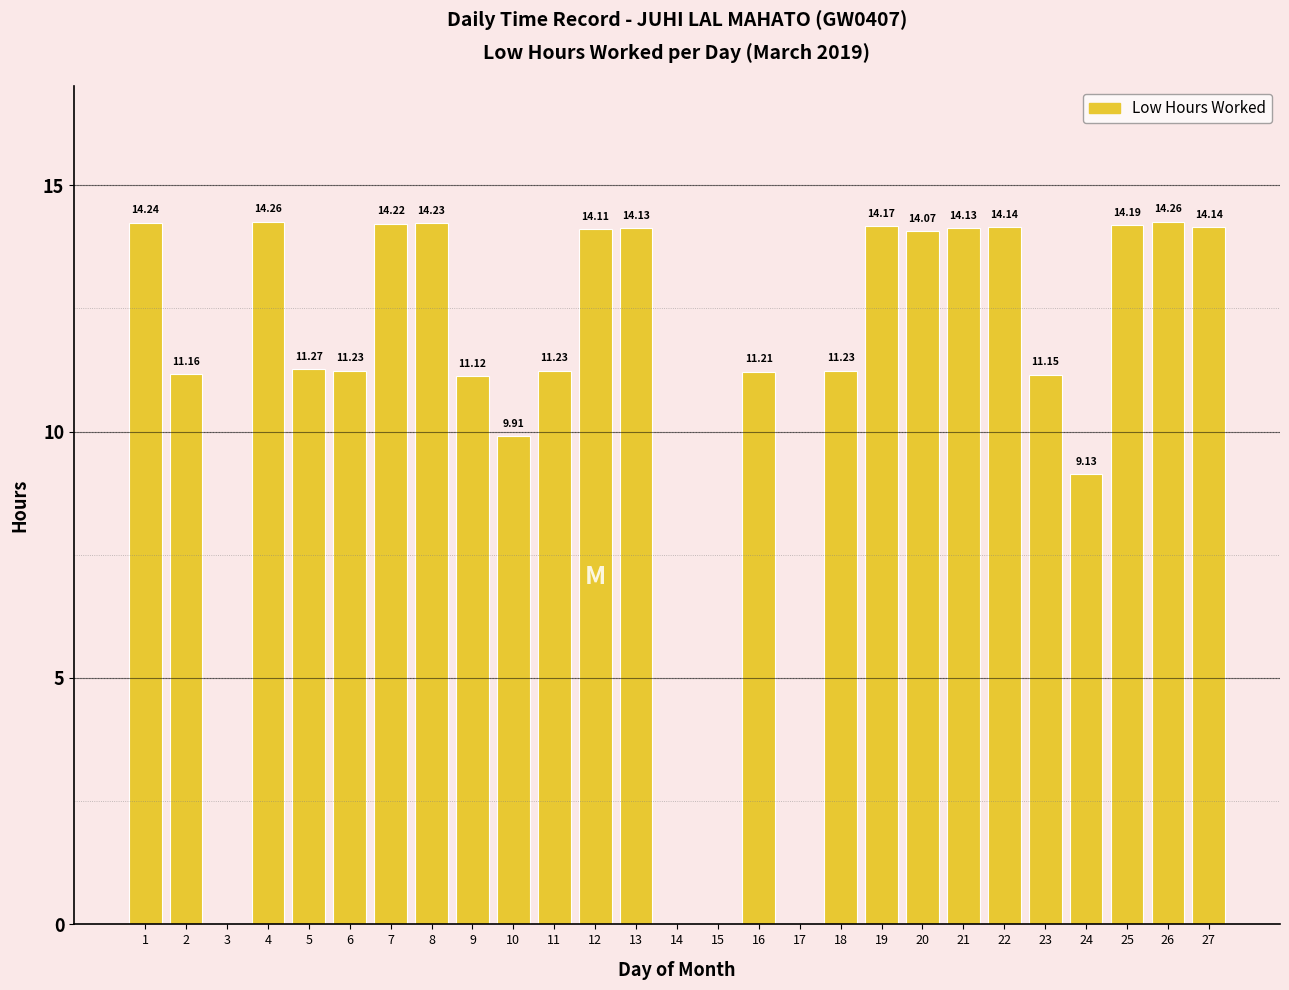

What is the greatest value displayed?

14.3